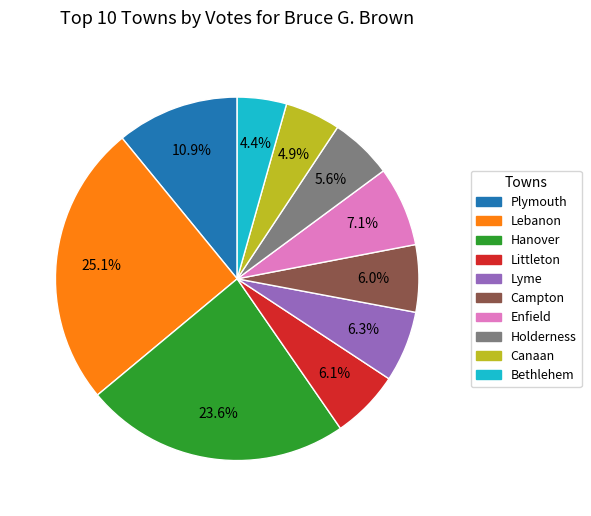

Is there a majority slice in this chart?

No